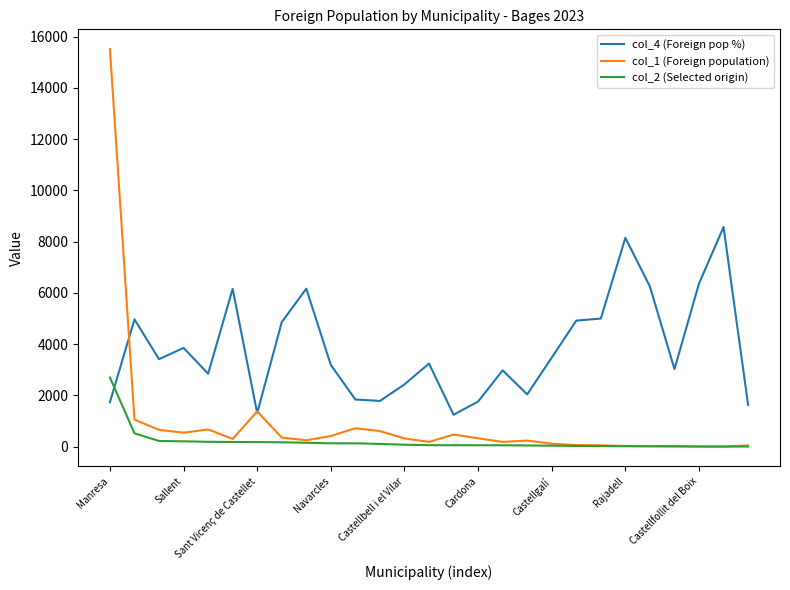

Rank the series by their average value, from highest to lowest.

col_4 (Foreign pop %), col_1 (Foreign population), col_2 (Selected origin)